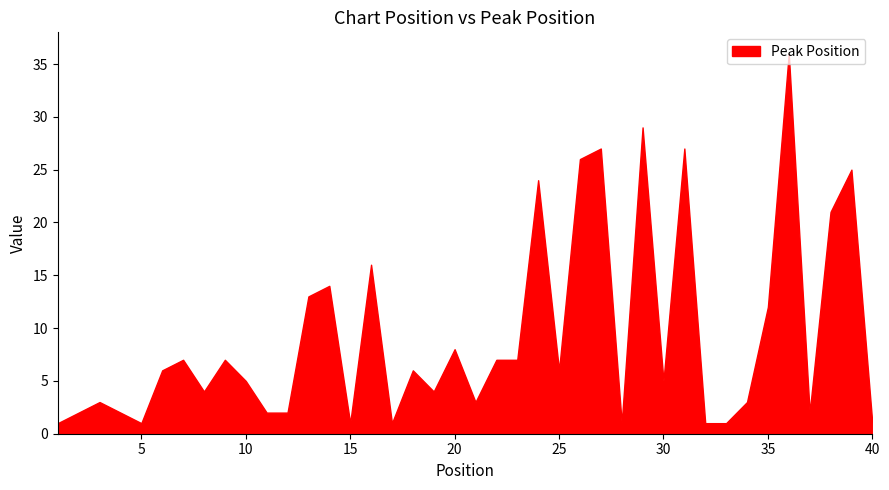

How many distinct data groups are displayed?

1